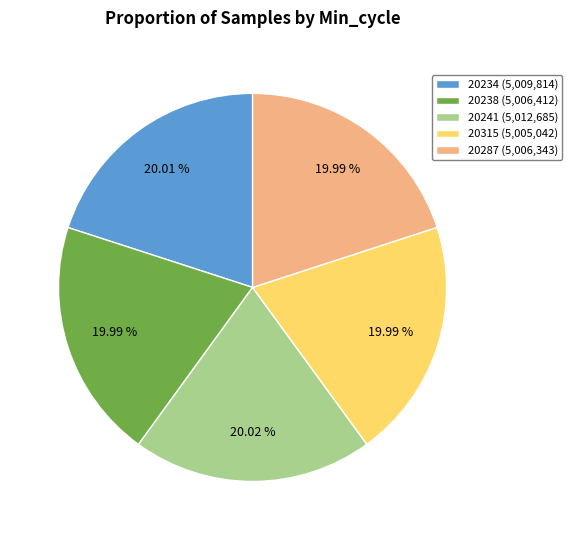

Approximately how many times larger is the value at 20238 (5,006,412) compared to 20287 (5,006,343)?

1.0